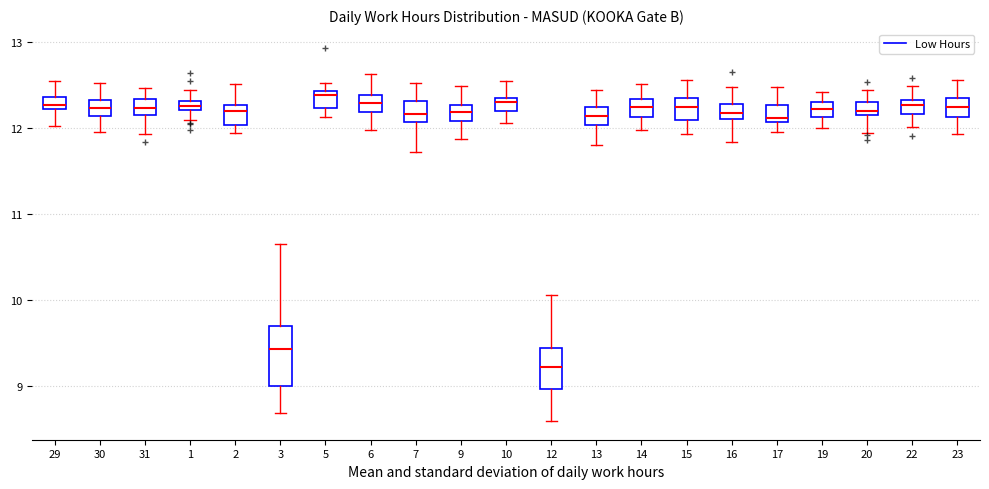

Which box has the lowest median line?

12